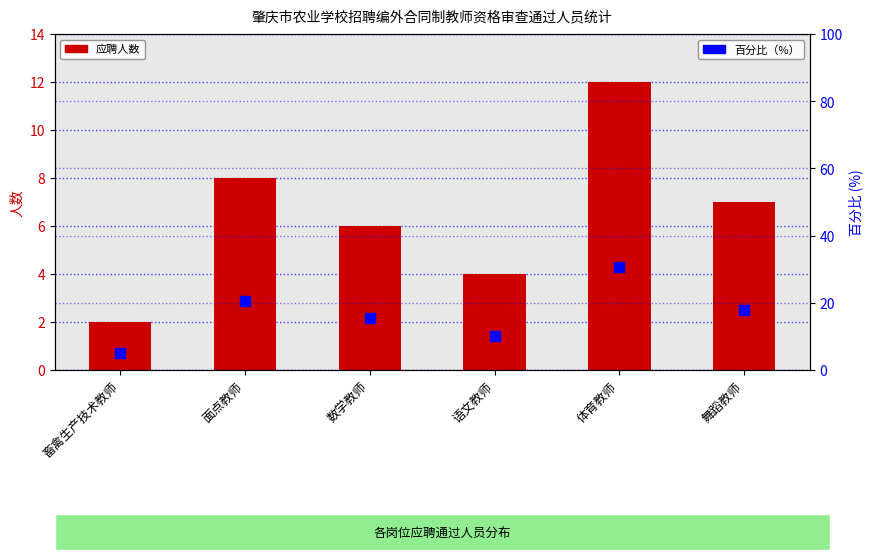

At which category is the sum across all series the highest?

体育教师